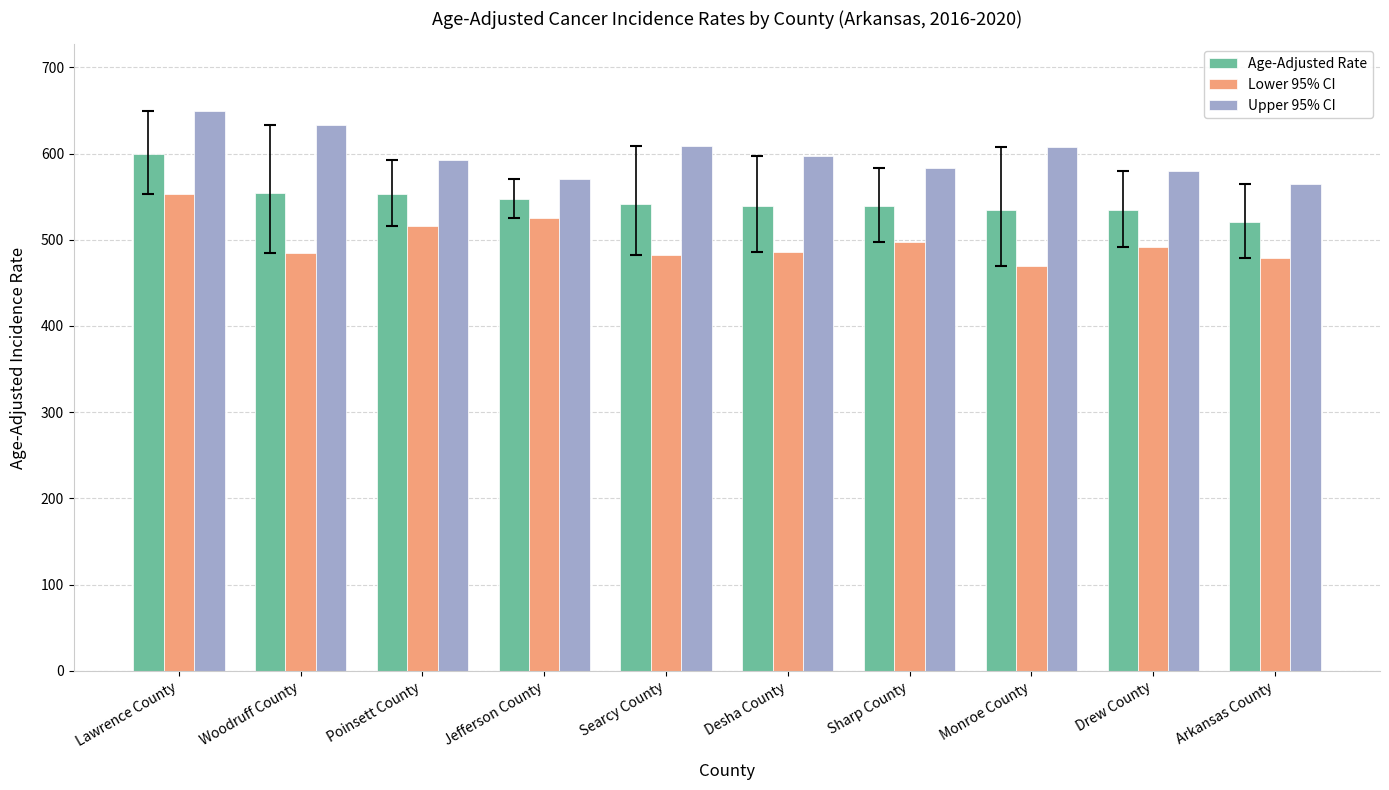

What is the difference between the Upper 95% CI values at Sharp County and Drew County?

3.5